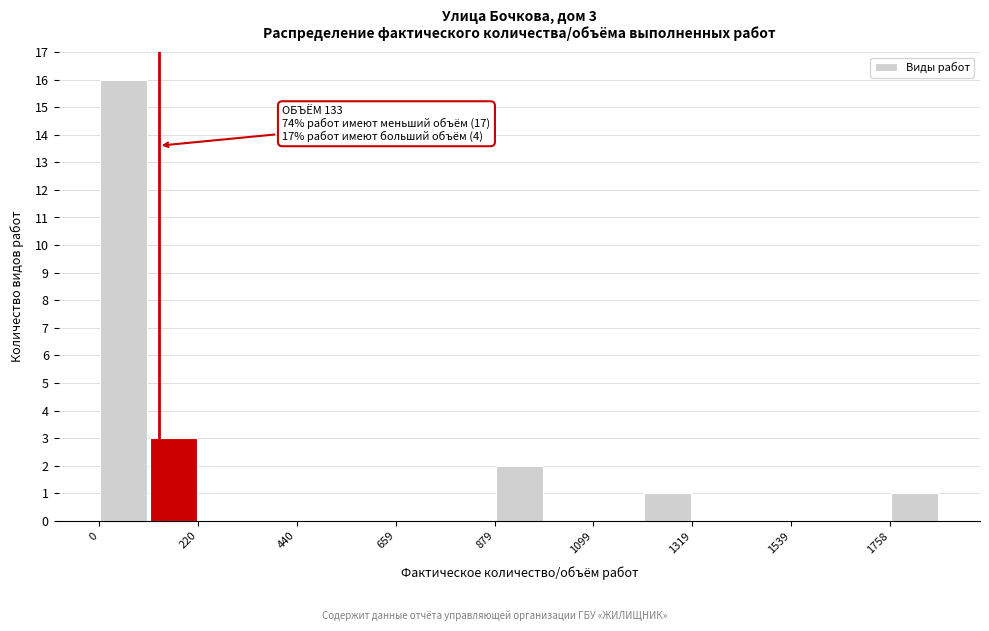

Around what value on the x-axis is the tallest bar? Give the approximate position of its centre, as read against the axis.

50